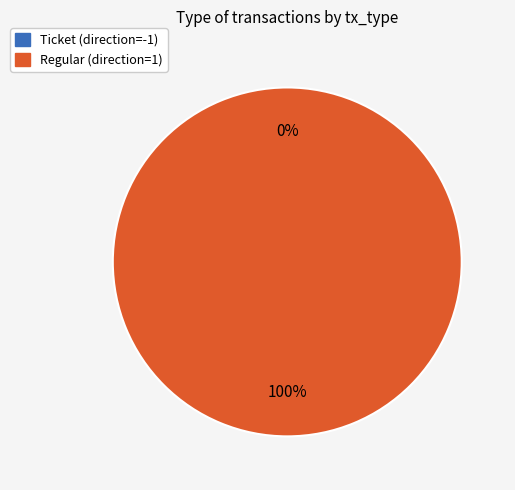

To the nearest percent, what is the difference between the largest and smallest slice percentages?

100%